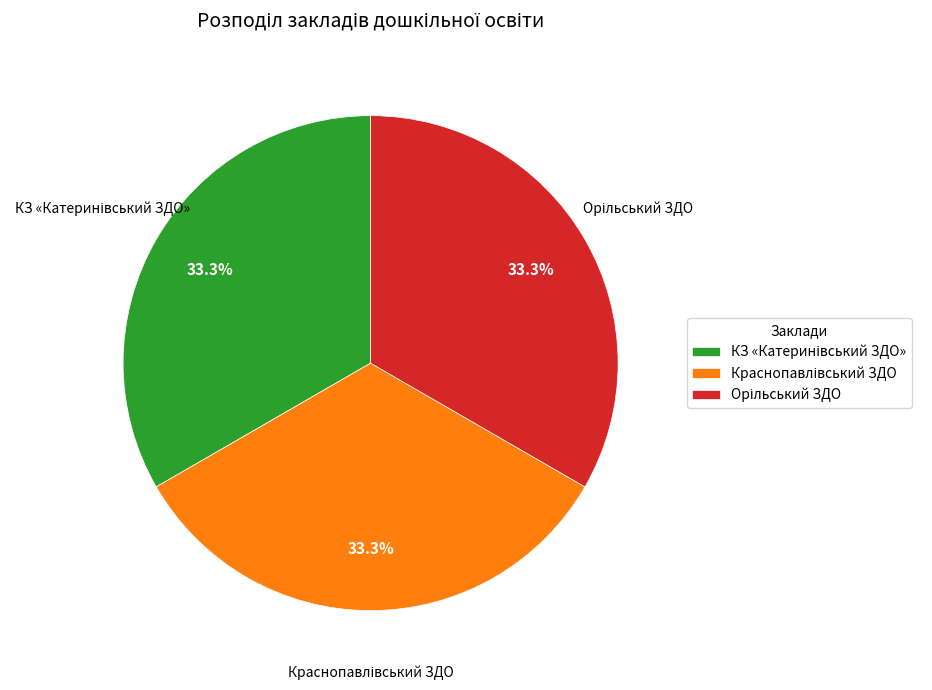

Is there any slice that represents more than half of the pie?

No